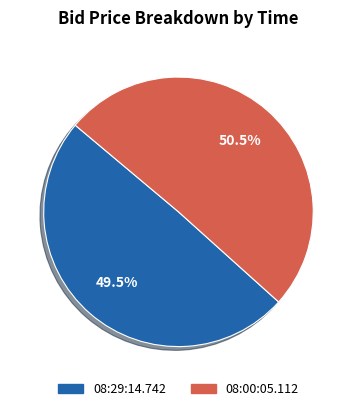

What is the majority slice?

08:00:05.112